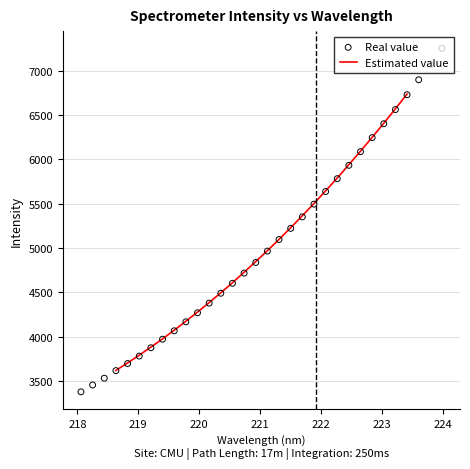

What is the lowest value of the Estimated value series?

3617.5